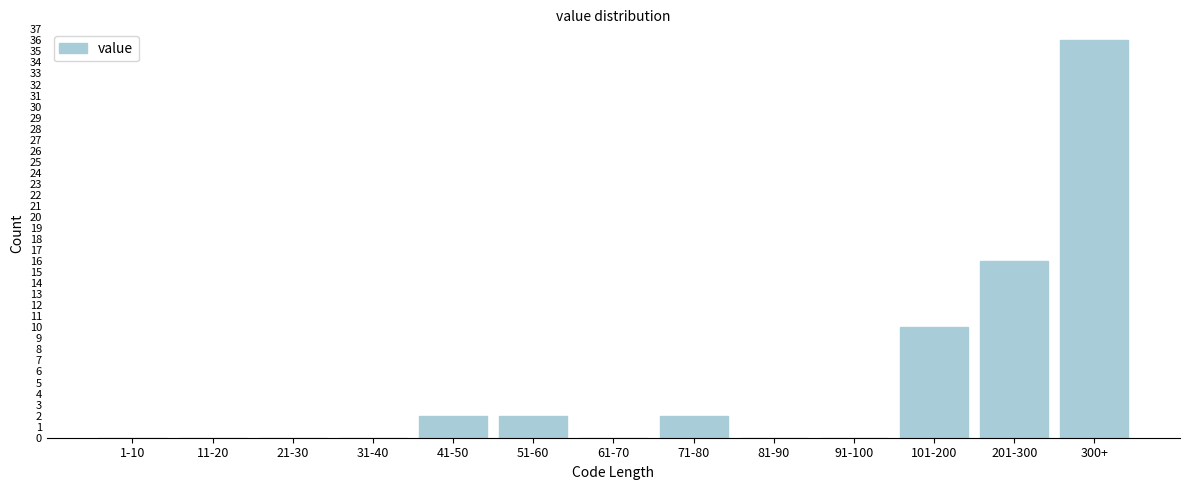

Reading right to left, transcribe all the data shown in this chart.

300+=36	201-300=16	101-200=10	91-100=0	81-90=0	71-80=2	61-70=0	51-60=2	41-50=2	31-40=0	21-30=0	11-20=0	1-10=0